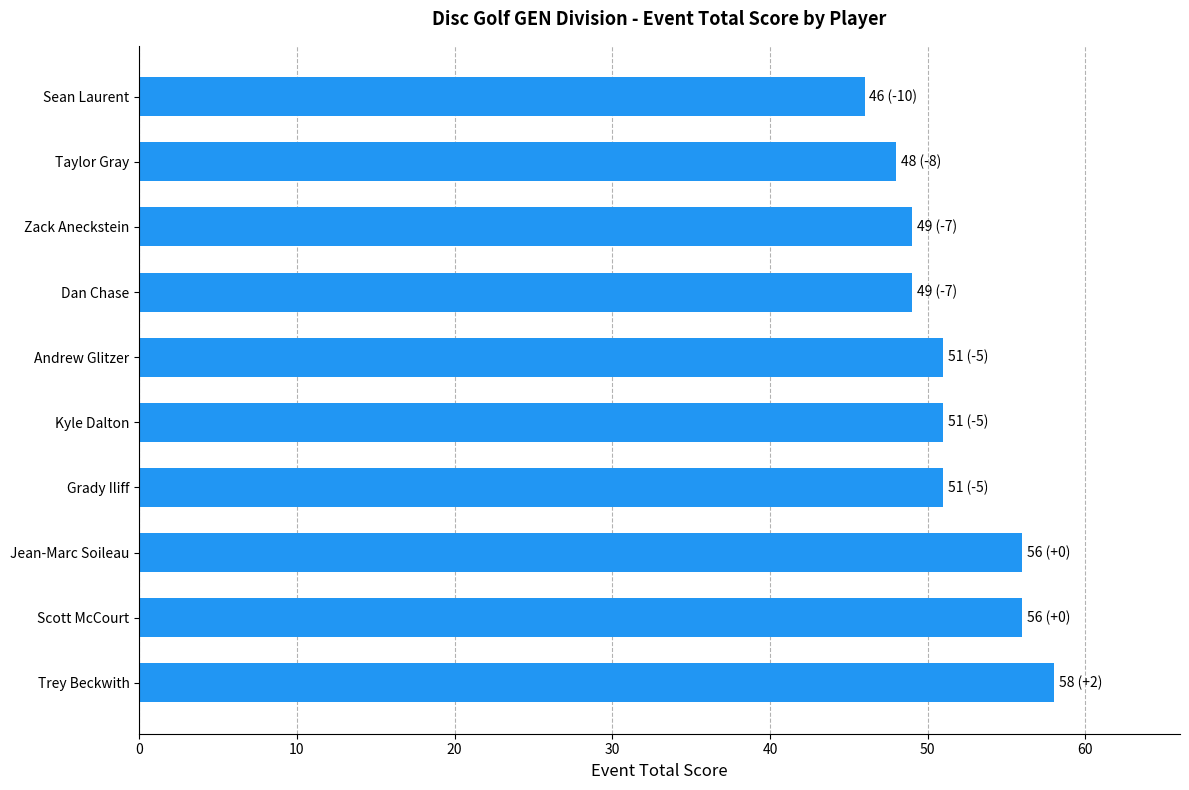

How many bars are there in total?

10